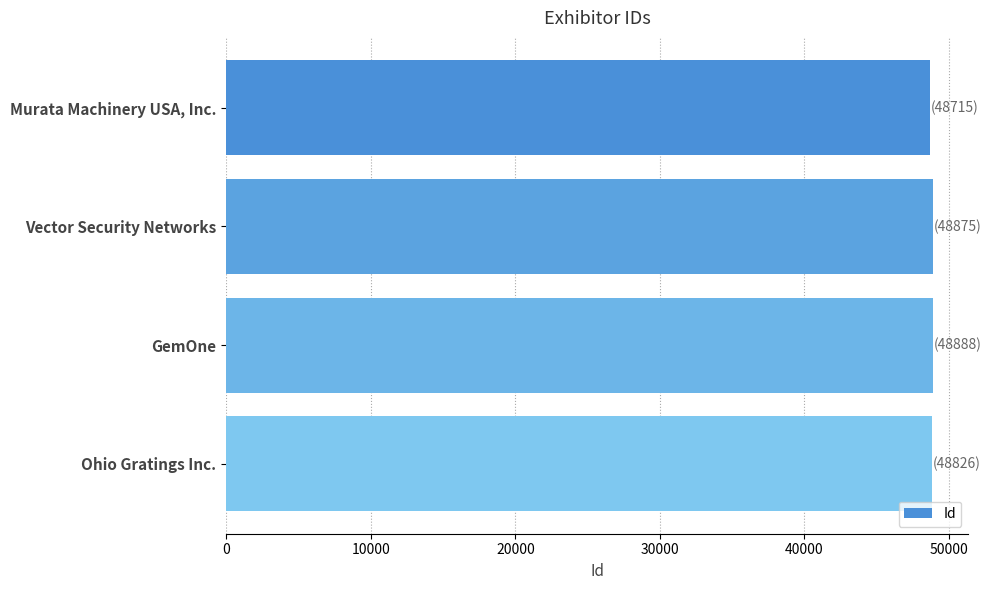

List the labels in order of value, largest first.

GemOne, Vector Security Networks, Ohio Gratings Inc., Murata Machinery USA, Inc.